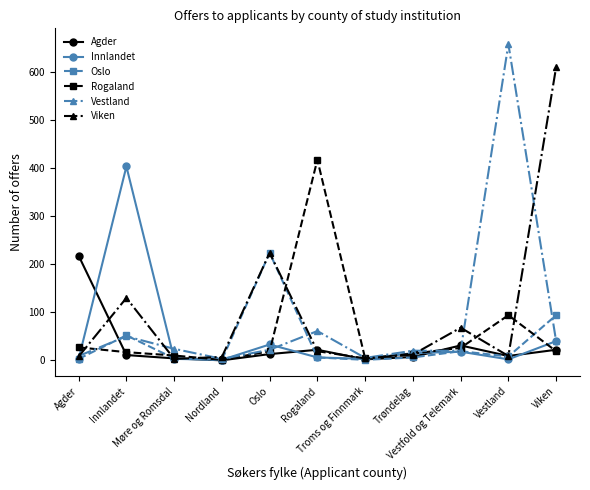

What is the value of the Agder point at the 1st from the left?

218